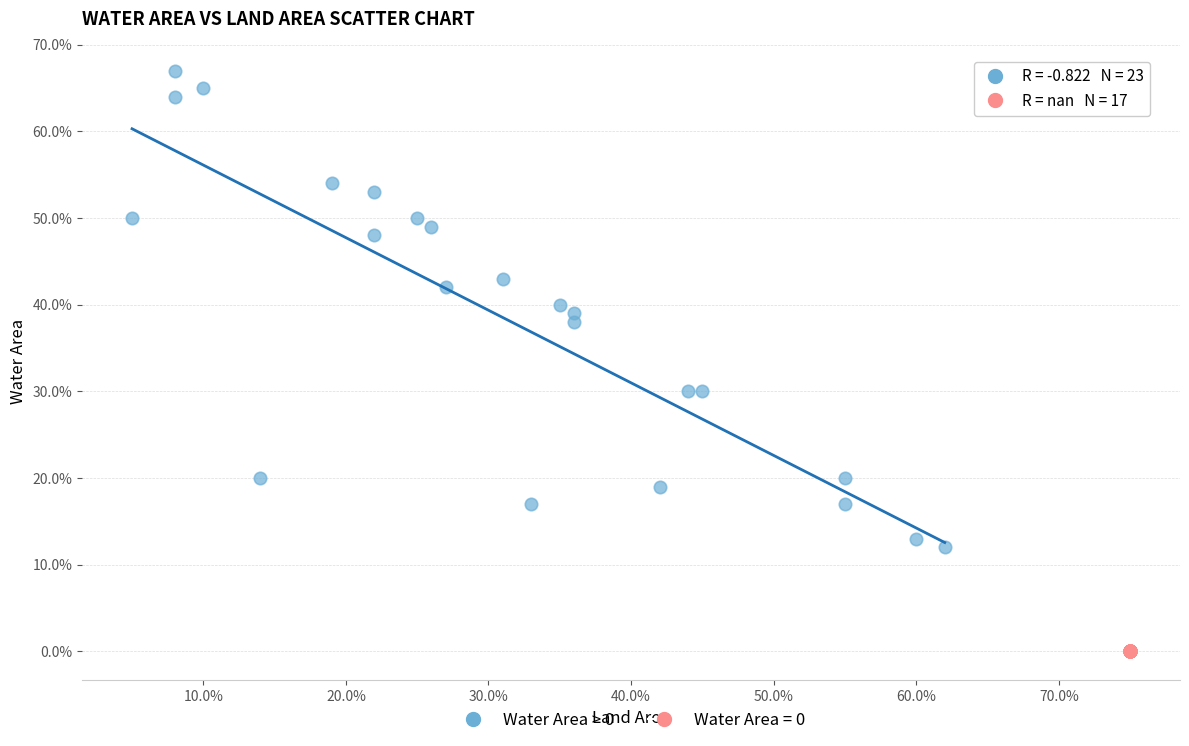

What are all the series names shown in the legend?

Water Area > 0, Water Area = 0